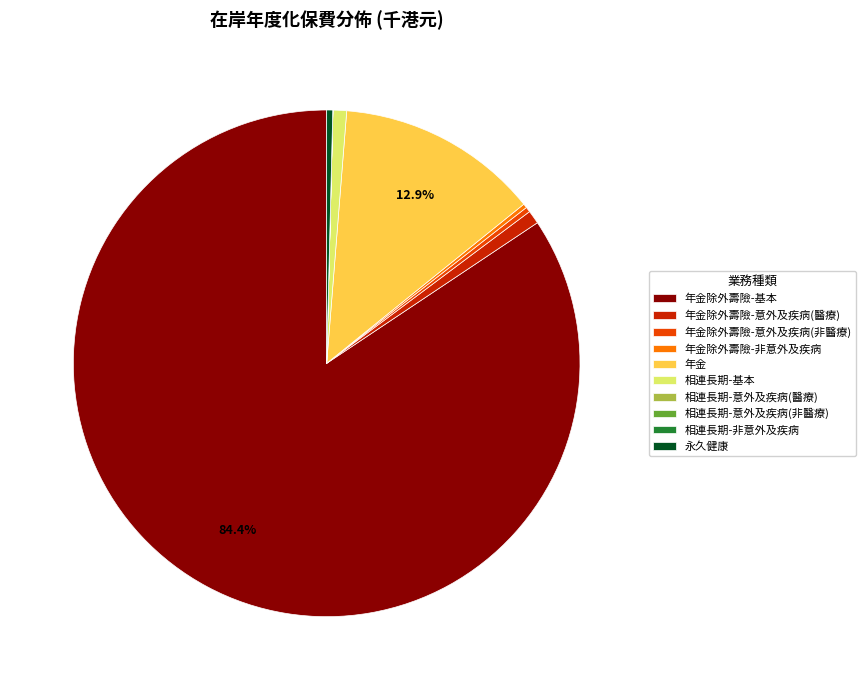

Is 年金除外壽險-意外及疾病(非醫療) the majority of the pie?

No